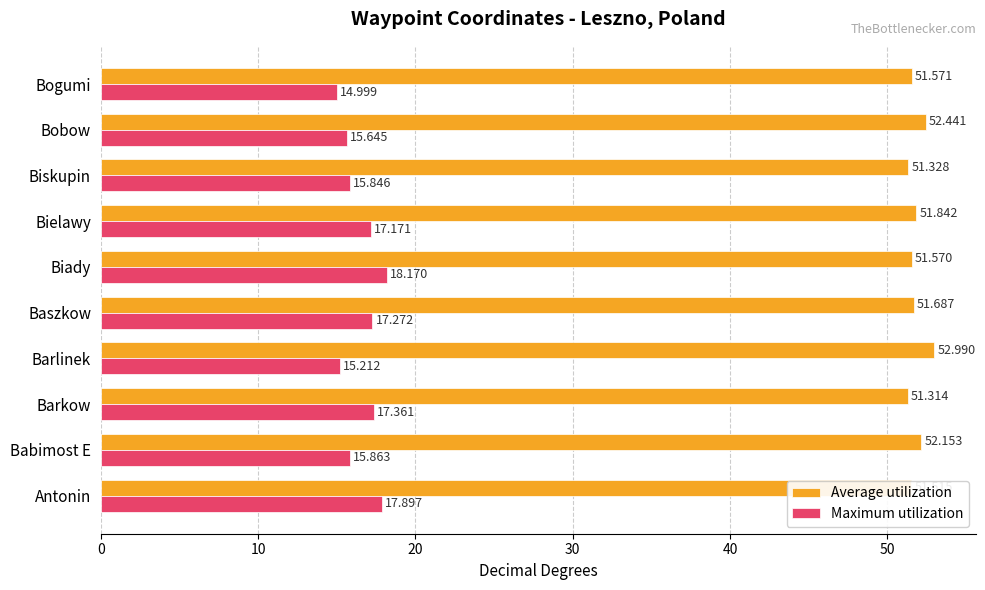

Is the value of Maximum utilization at Bobow greater than the value of Average utilization at Biady?

No